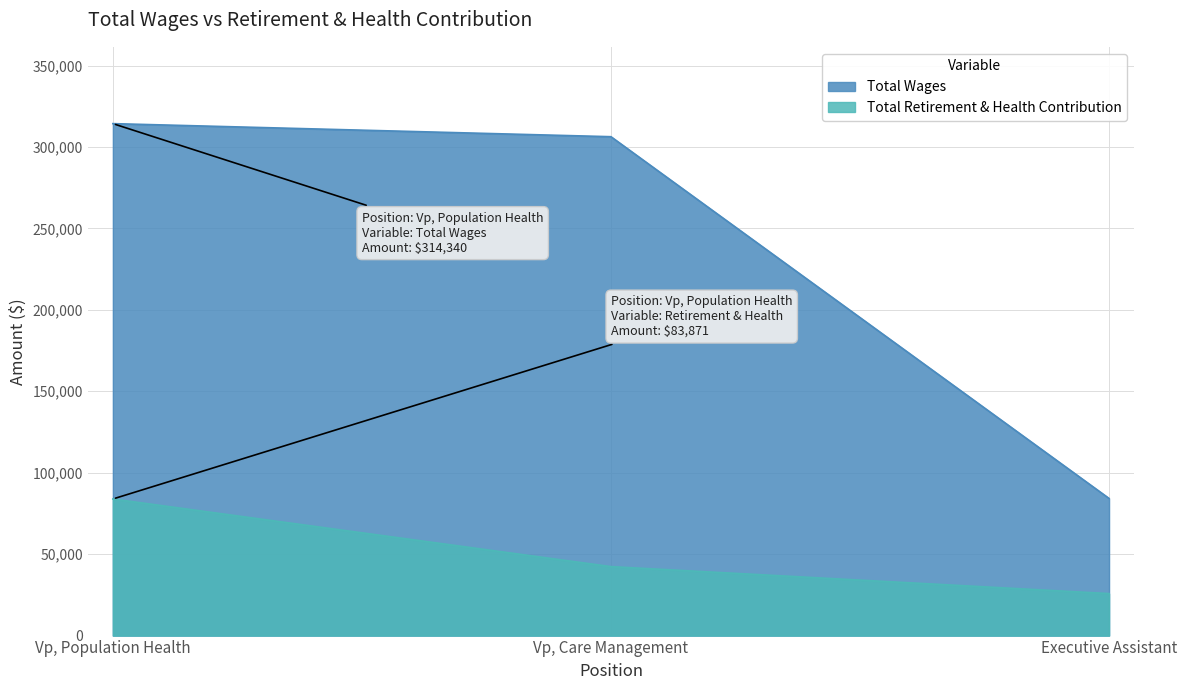

Count the number of categories in the chart.

3